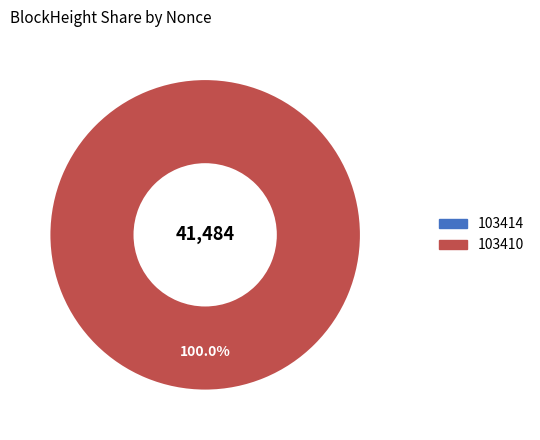

Is 103410 the majority of the pie?

Yes